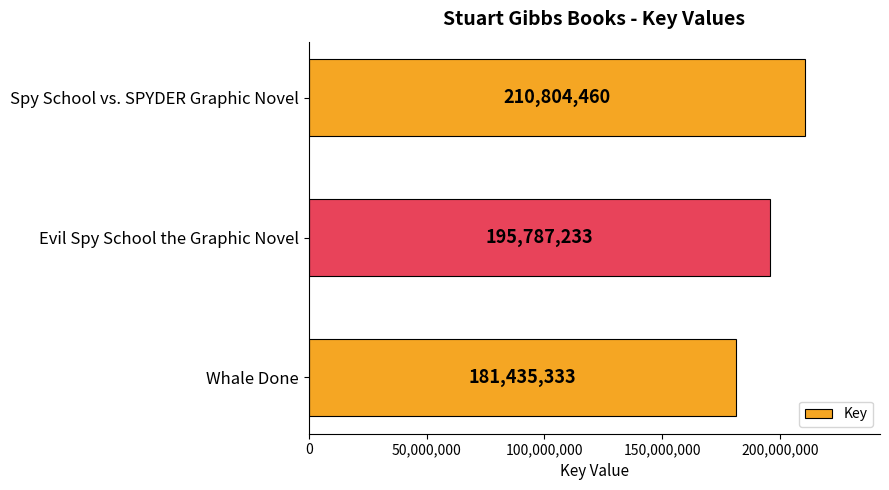

Rank the categories by value from highest to lowest.

Spy School vs. SPYDER Graphic Novel, Evil Spy School the Graphic Novel, Whale Done